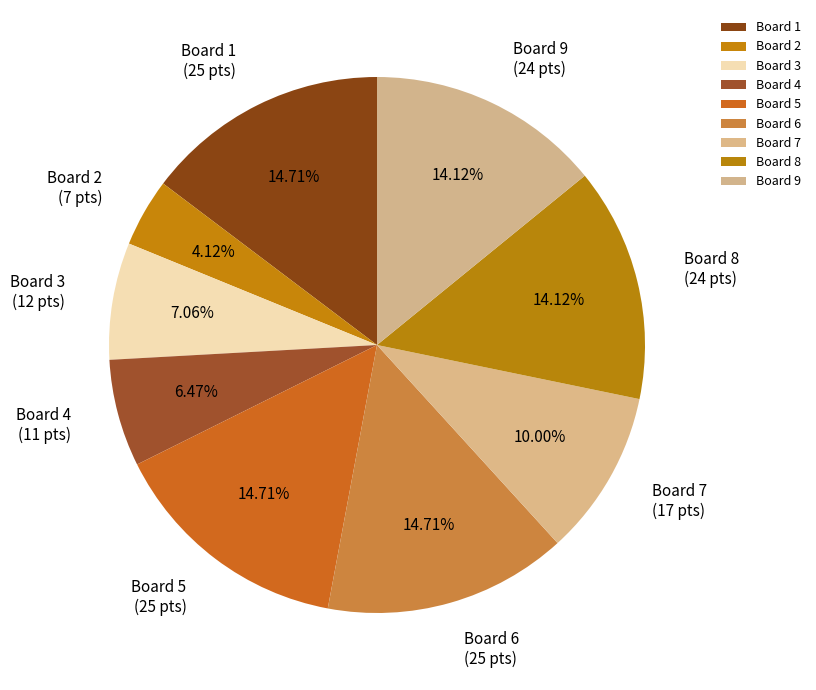

Which slice is the smallest?

Board 2